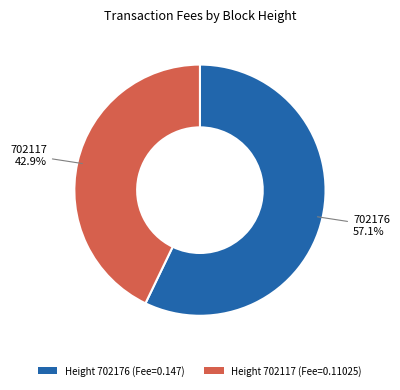

Which slice represents more than half of the pie?

Height 702176 (Fee=0.147)